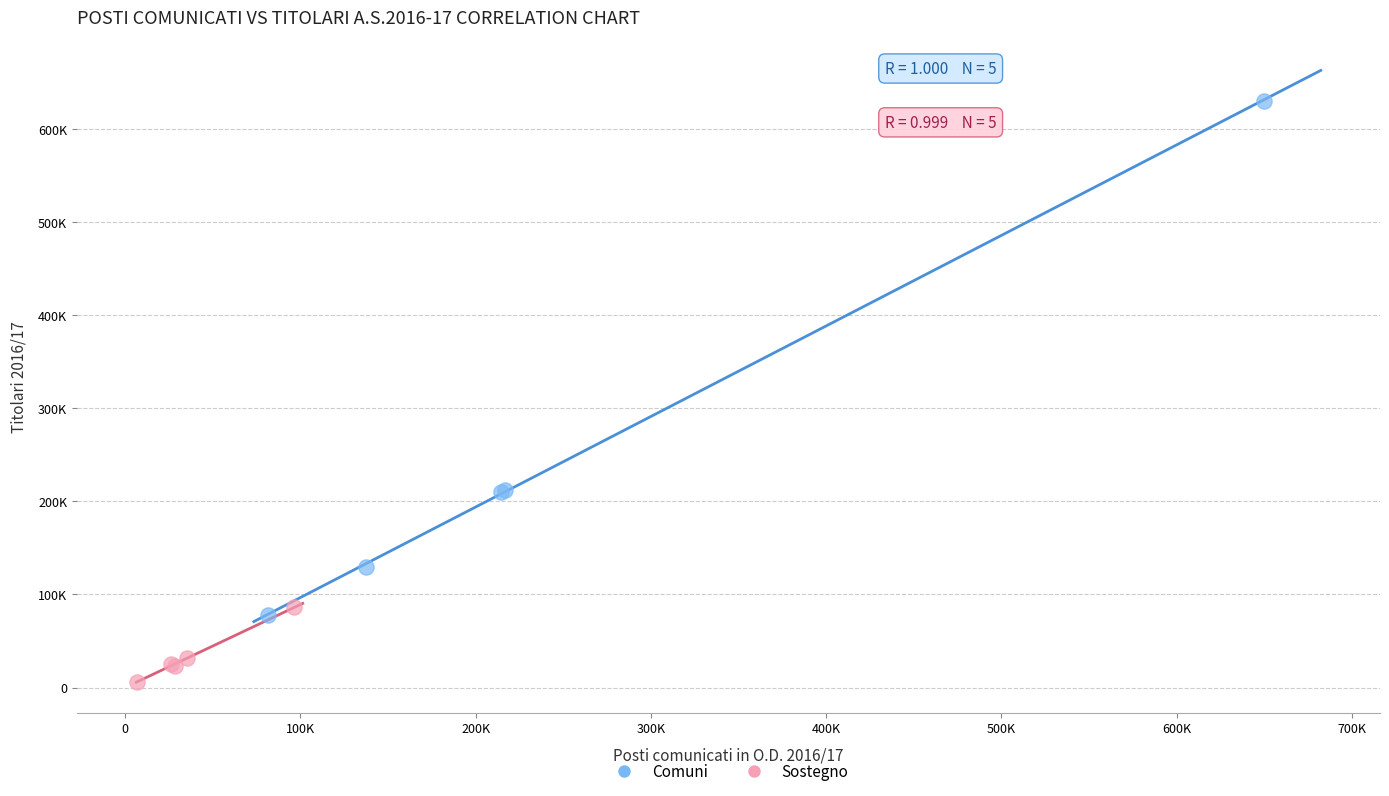

Which series reaches the maximum Y coordinate?

Comuni